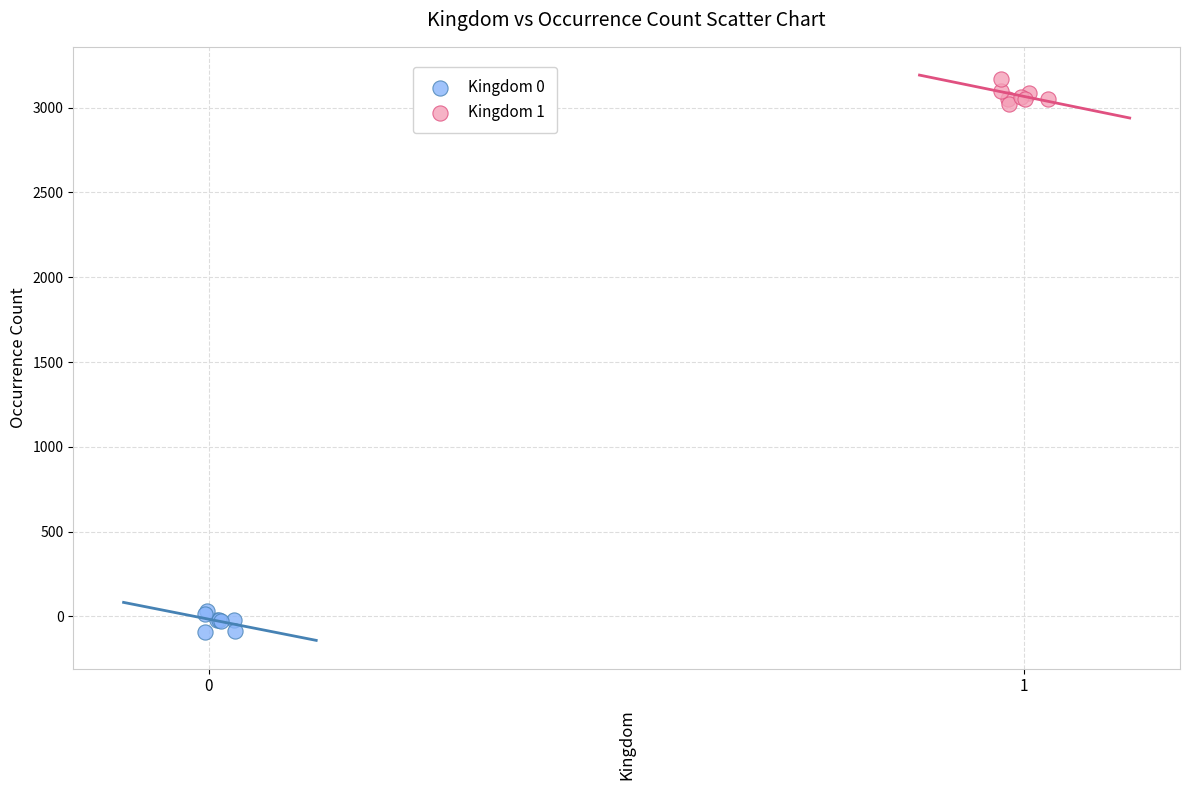

Which series contains the highest Y value?

Kingdom 1